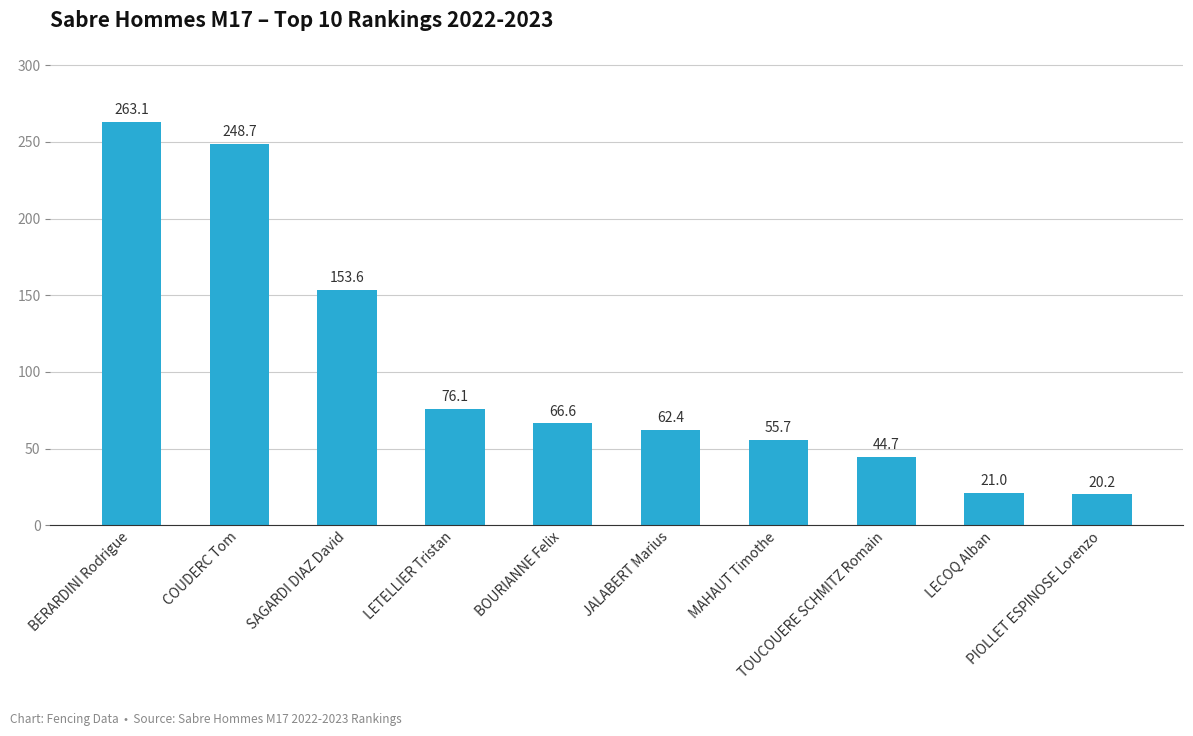

What position from the left is LECOQ Alban?

9